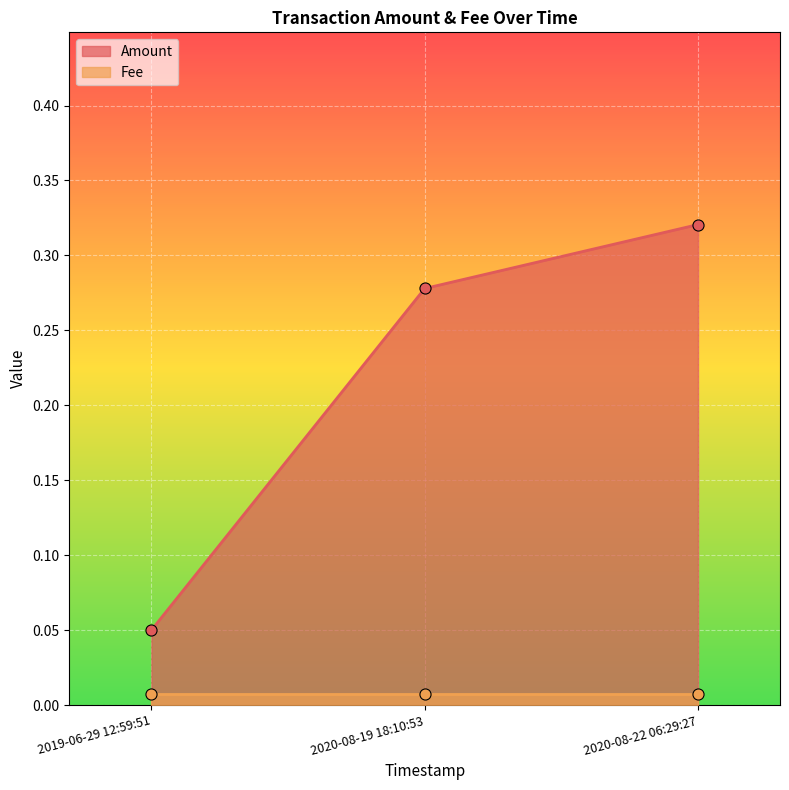

Which has a higher value, 2020-08-22 06:29:27 or 2020-08-19 18:10:53?

2020-08-22 06:29:27